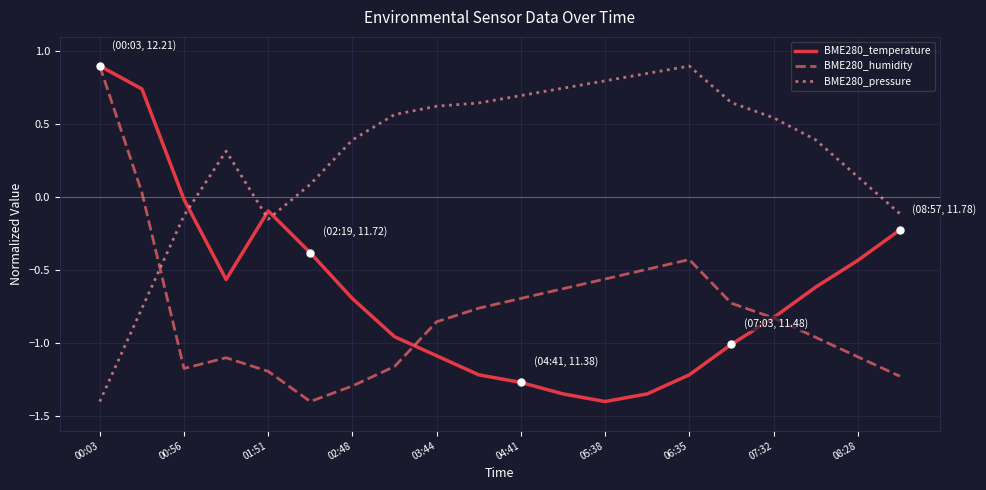

True or false: BME280_temperature and BME280_pressure cross at least once.

True